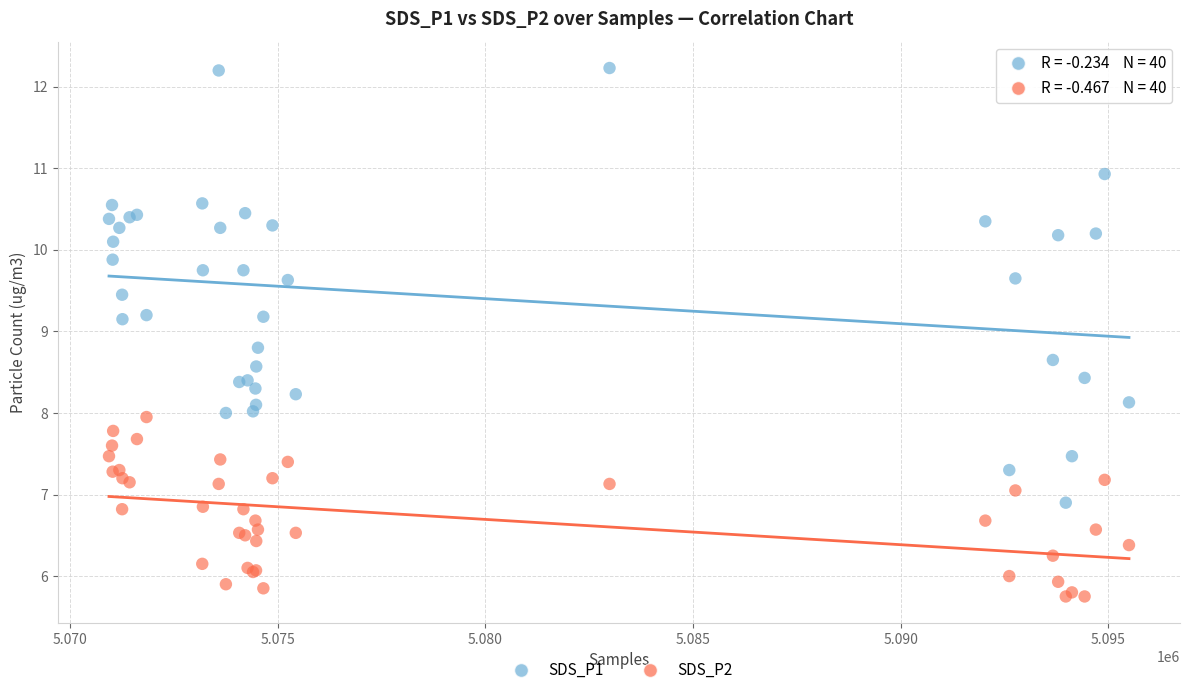

Which series reaches the minimum Y coordinate?

SDS_P2